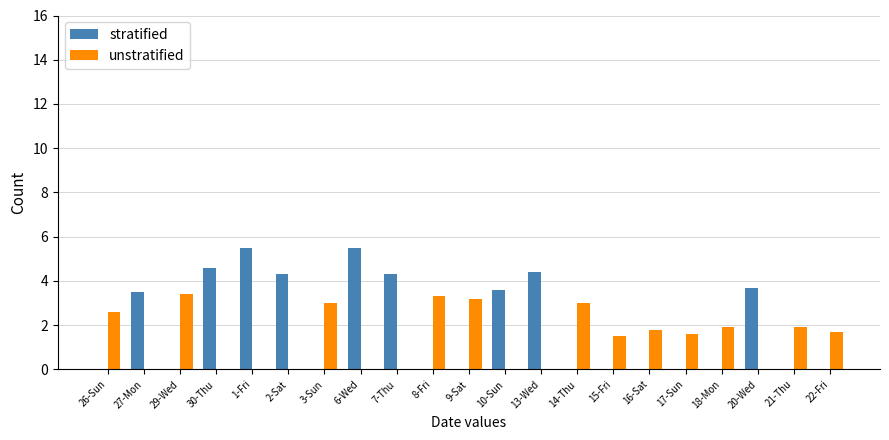

What is the maximum value shown in the chart?

5.5